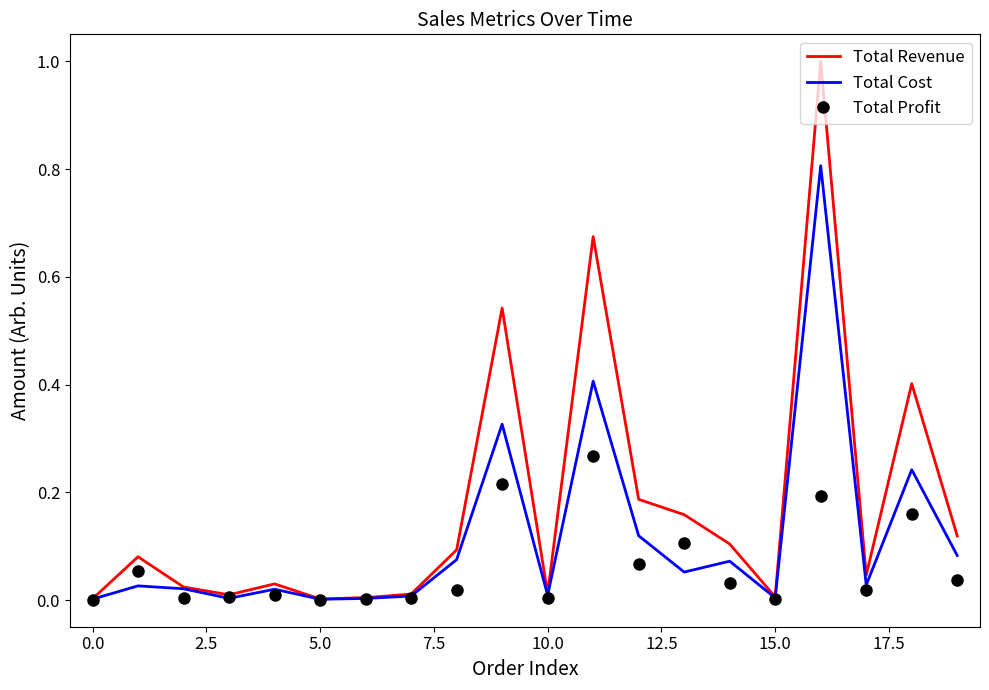

What is the greatest value displayed?

1.0